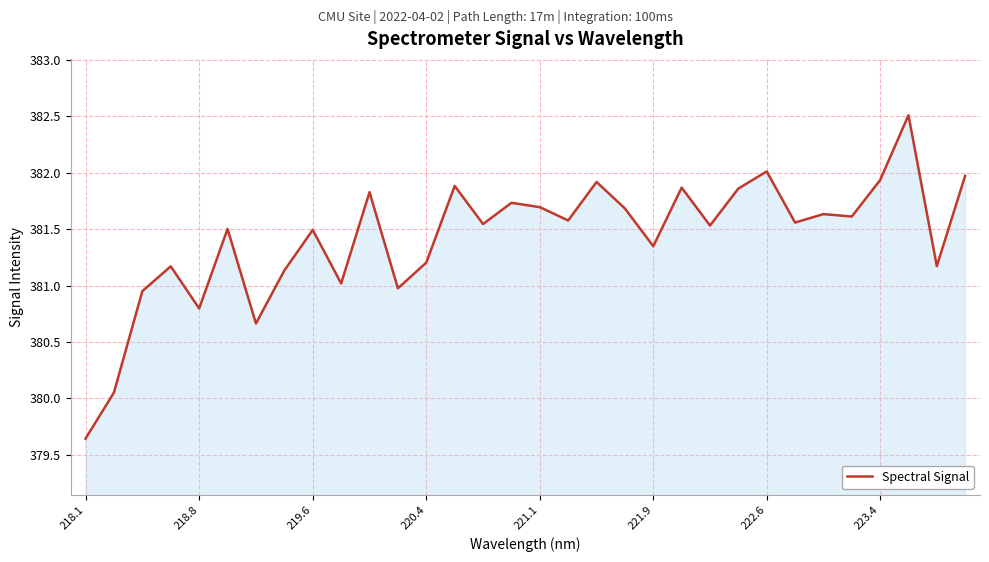

How many lines are shown in the chart?

1